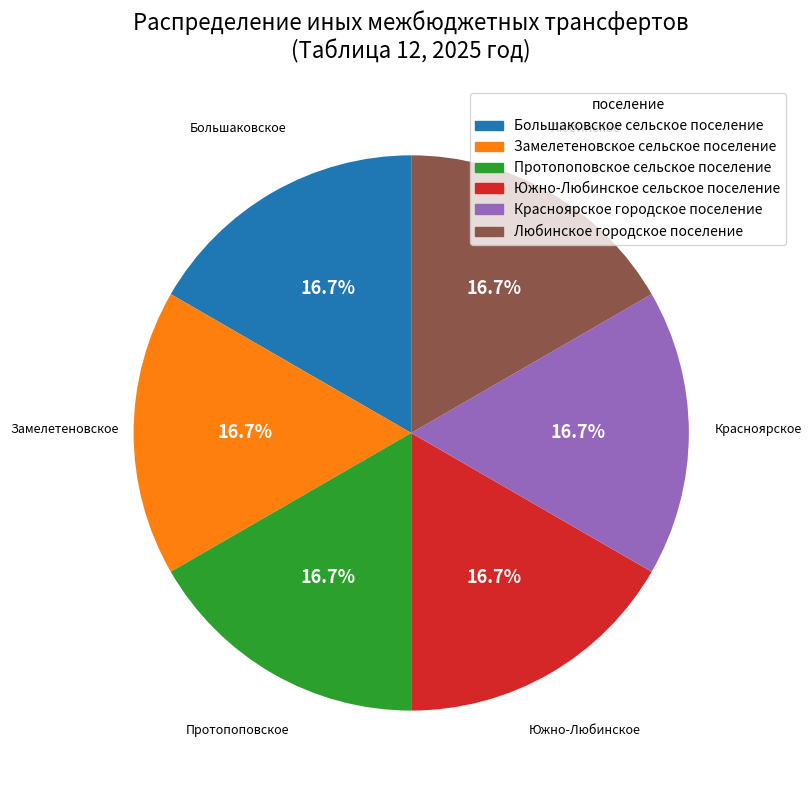

Does any single category account for the majority?

No